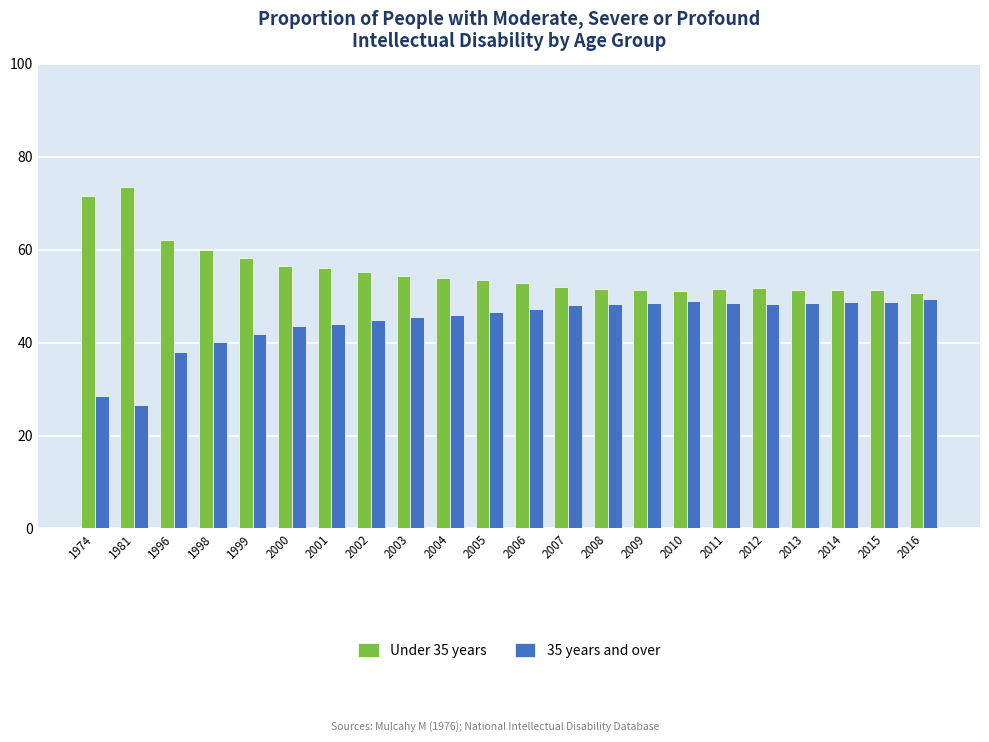

Does the chart contain any negative values?

No